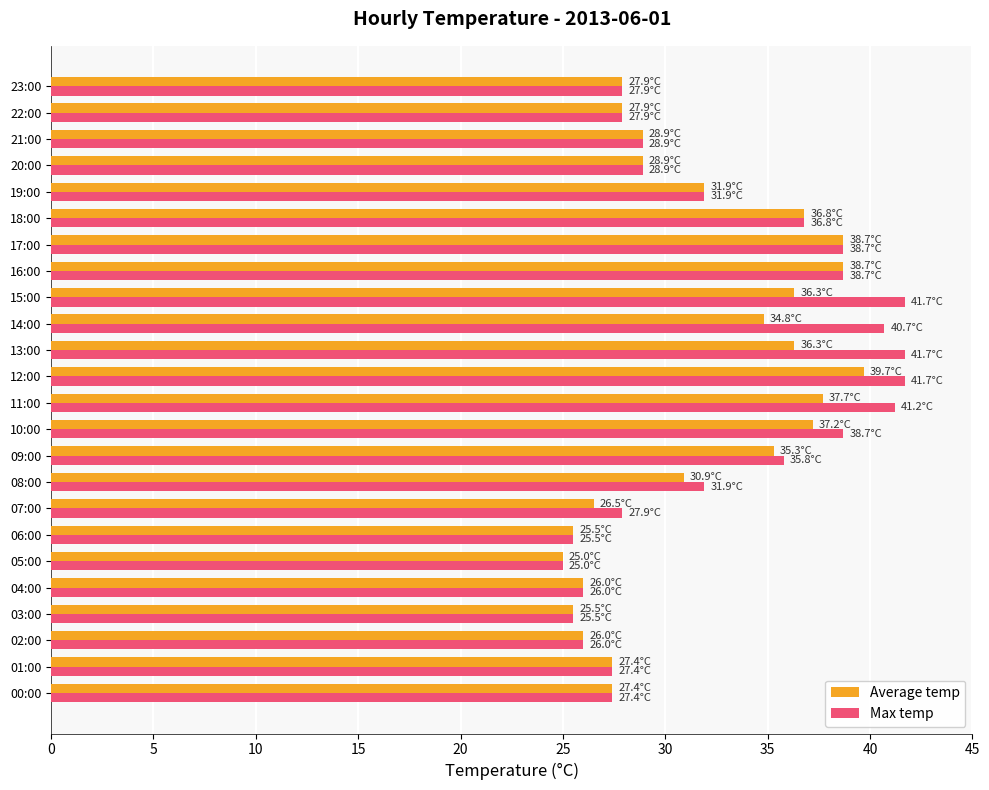

What is the maximum value for Average temp?

39.7